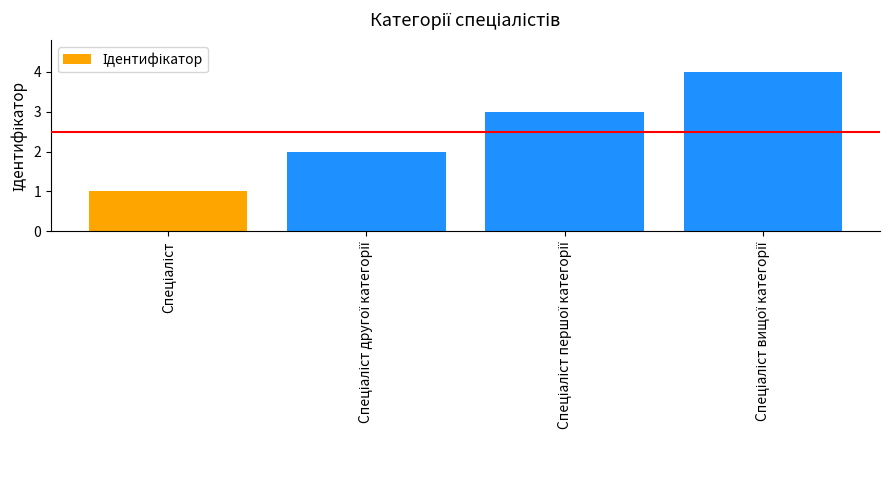

What is the difference between the maximum and minimum values?

3